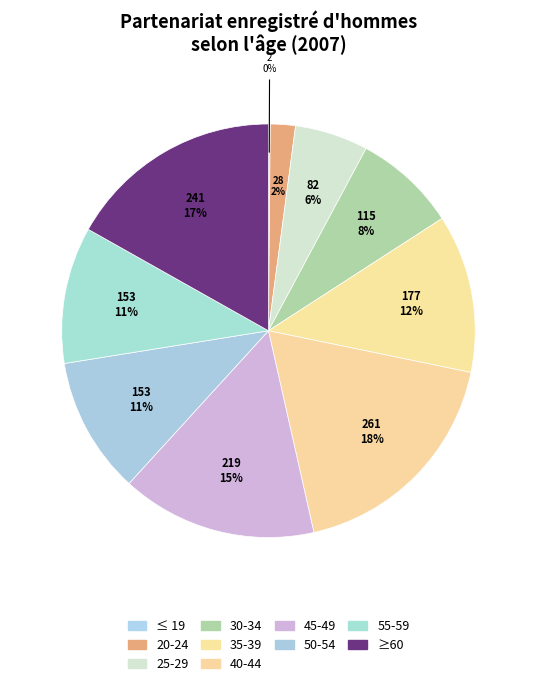

The 30-34 slice represents 8% of the pie. True or false?

True